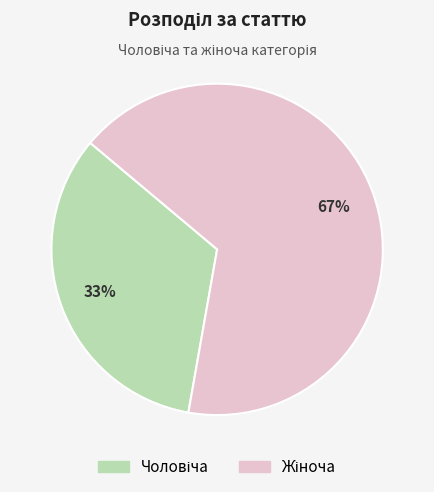

How many segments does this pie chart have?

2